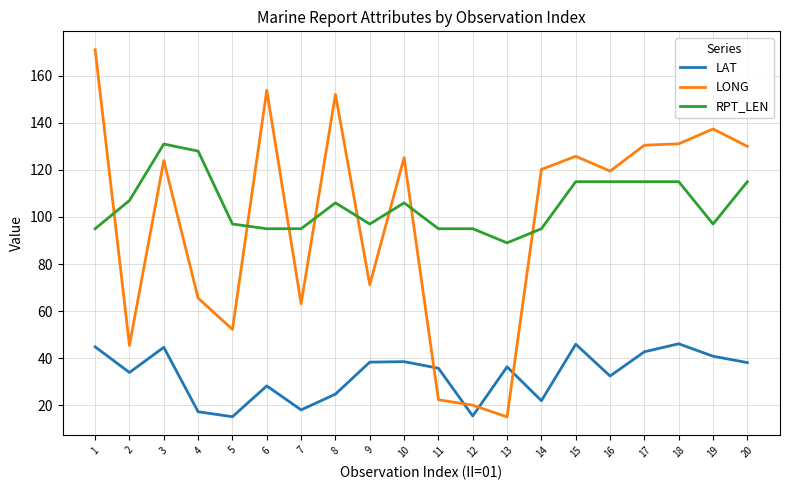

What is the approximate value of RPT_LEN at 14?

95.0